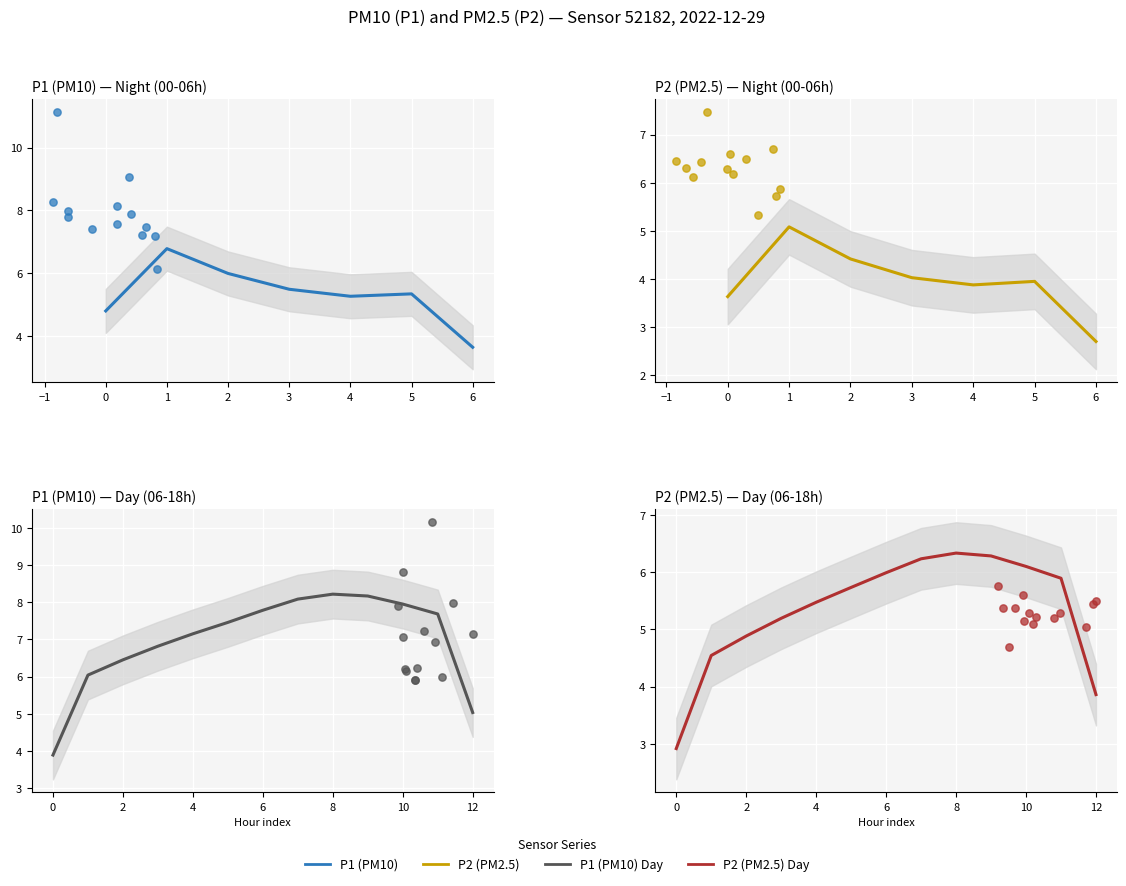

At how many categories does at least one series exceed 3?

24